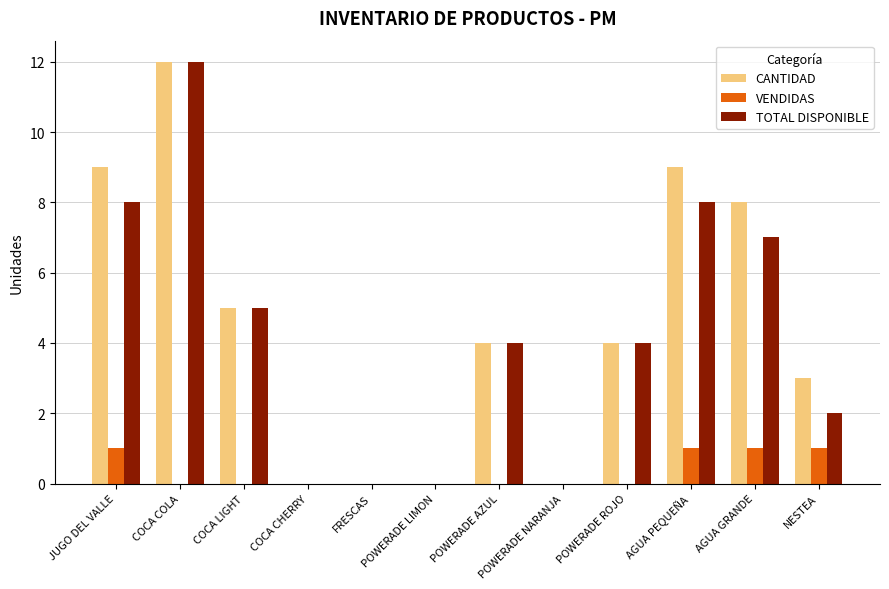

The CANTIDAD series shows 3 at NESTEA. True or false?

True